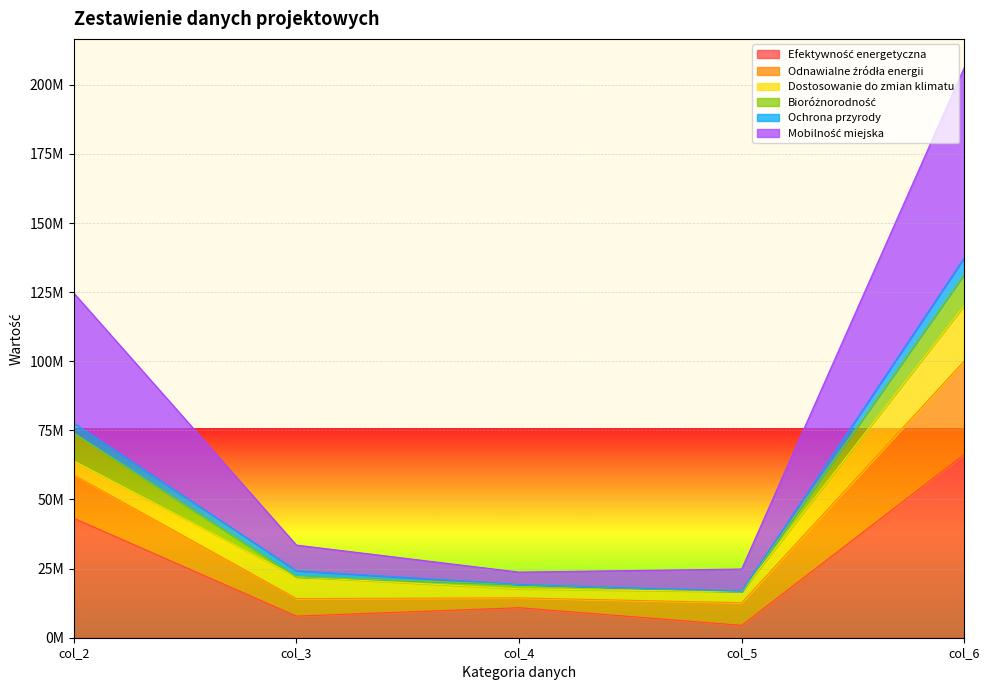

True or false: Mobilność miejska and Odnawialne źródła energii intersect in this chart.

False